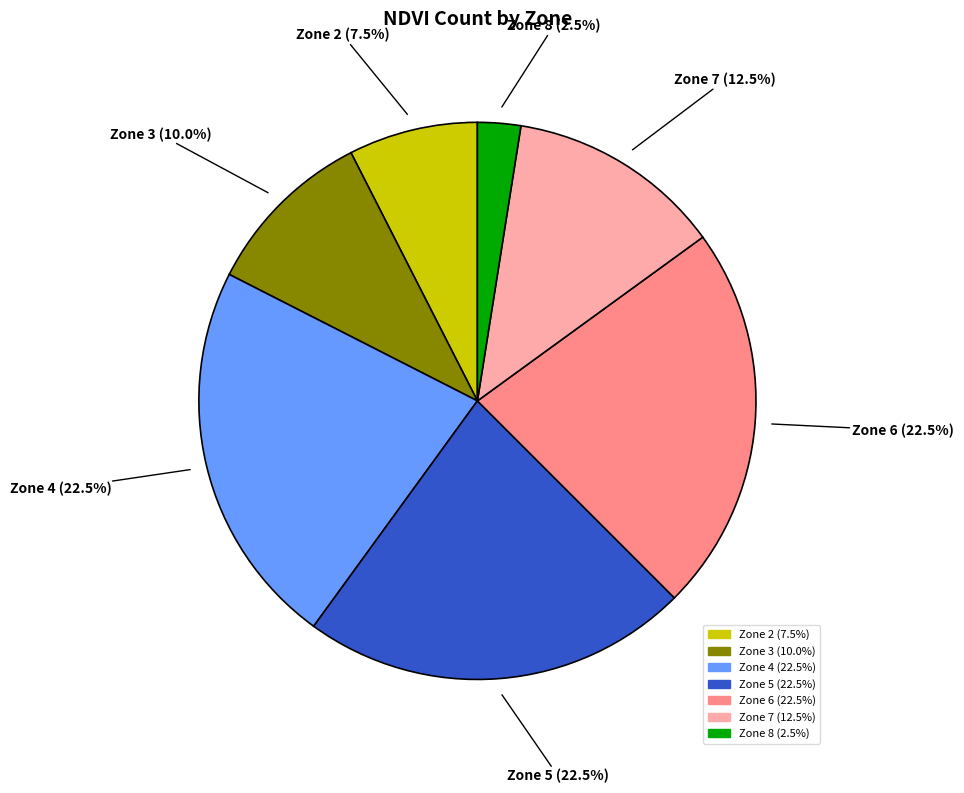

How many slices are in this pie chart?

7